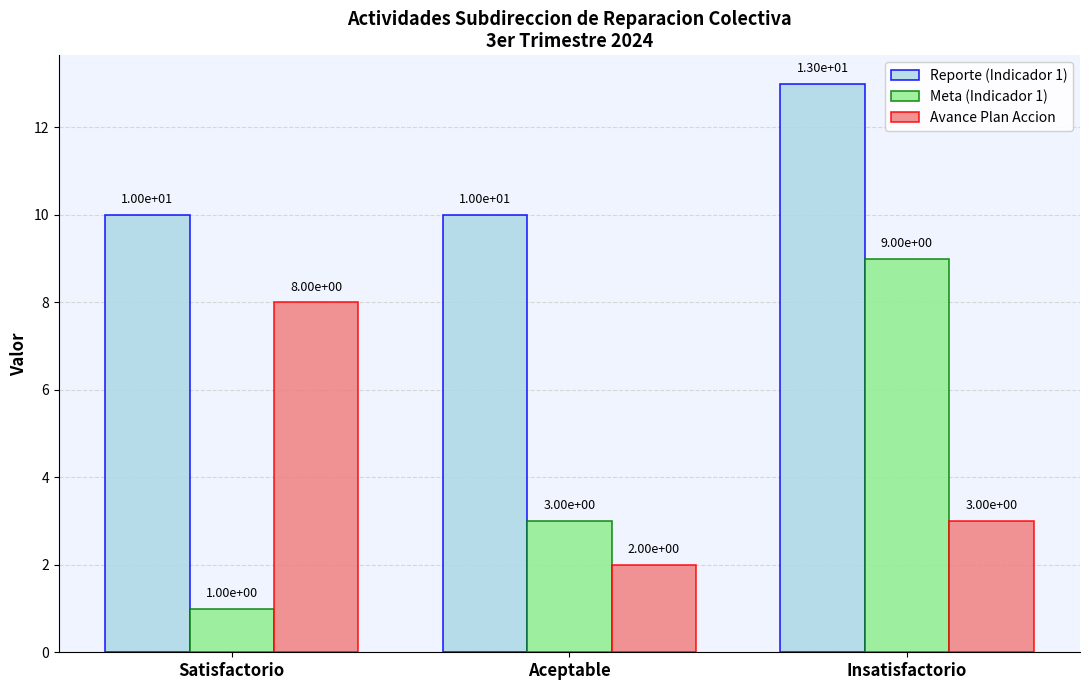

What is the difference between the maximum and minimum values in the Avance Plan Accion series?

6